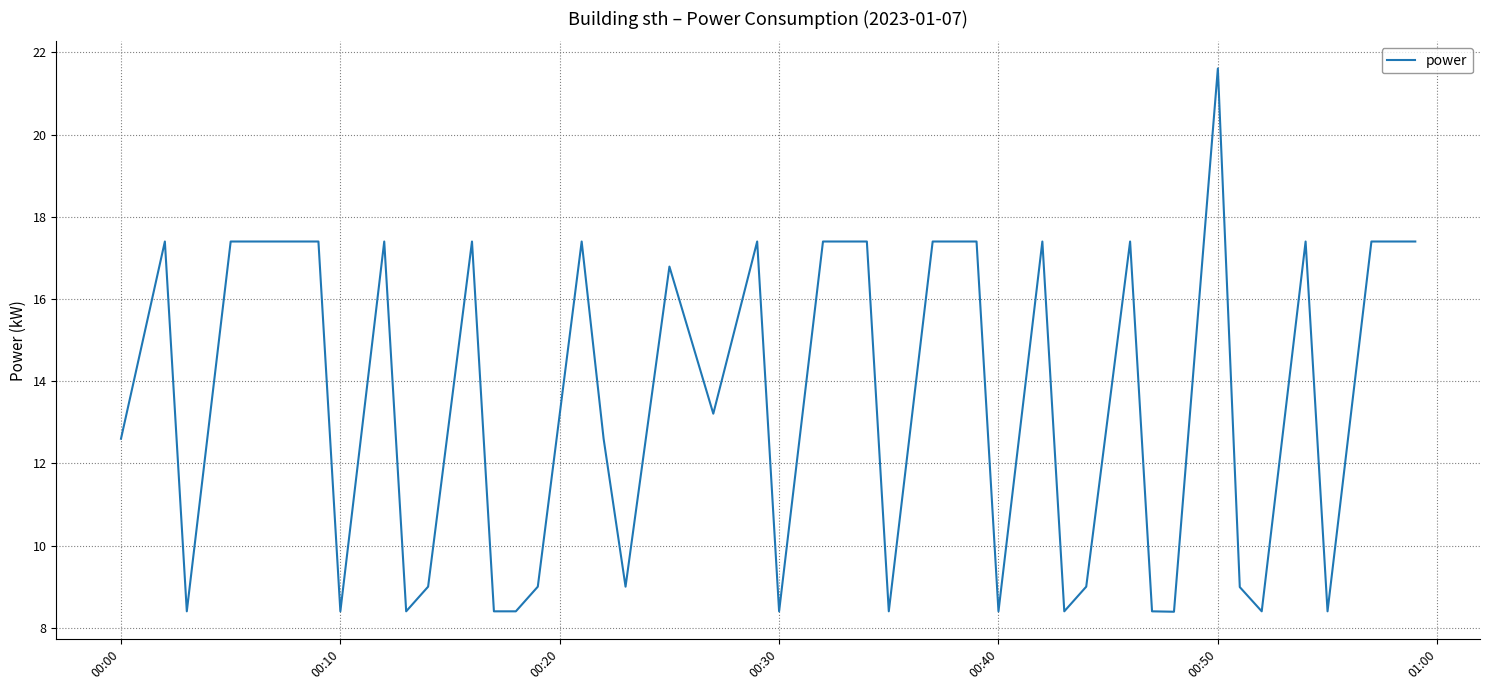

What is the difference between the maximum and minimum values?

13.2